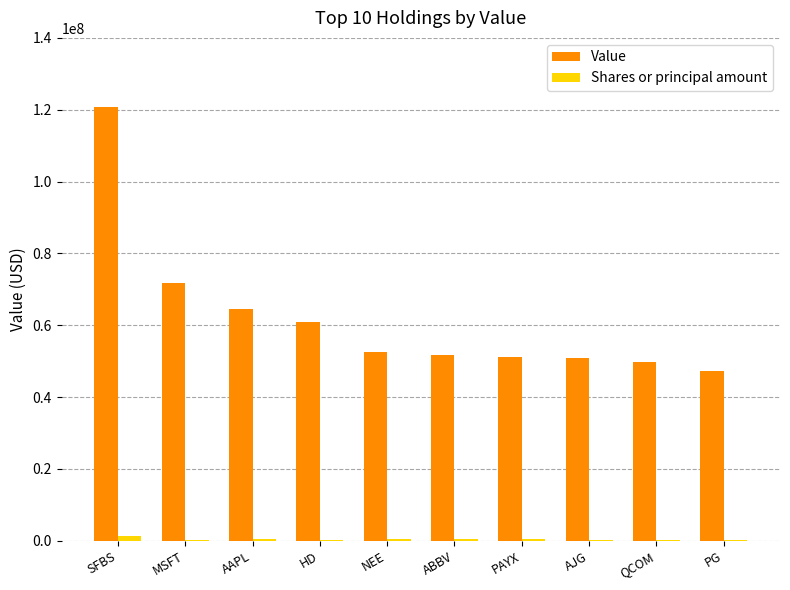

What are all the series names shown in the legend?

Value, Shares or principal amount